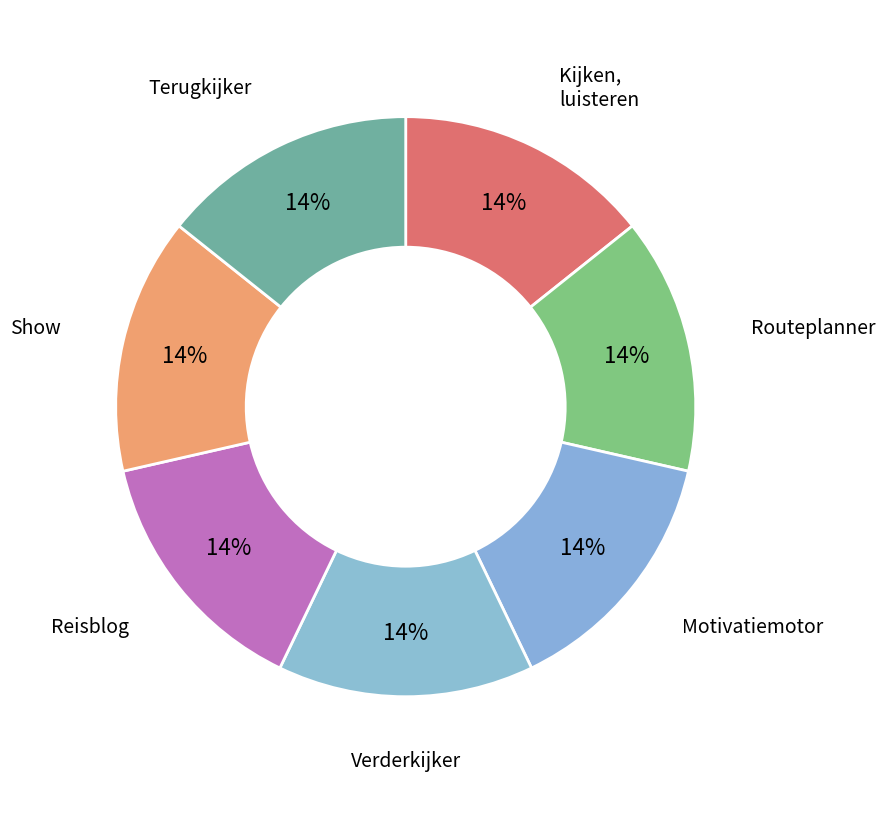

Approximately how many times larger is the value at Routeplanner compared to Show?

1.0